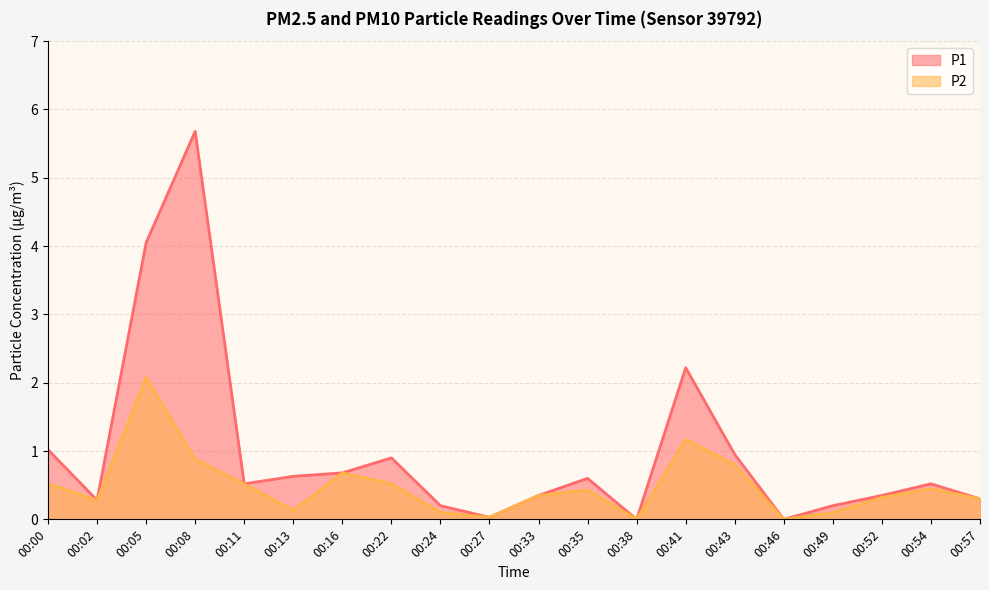

What is the difference between the maximum and minimum values in the P2 series?

2.1